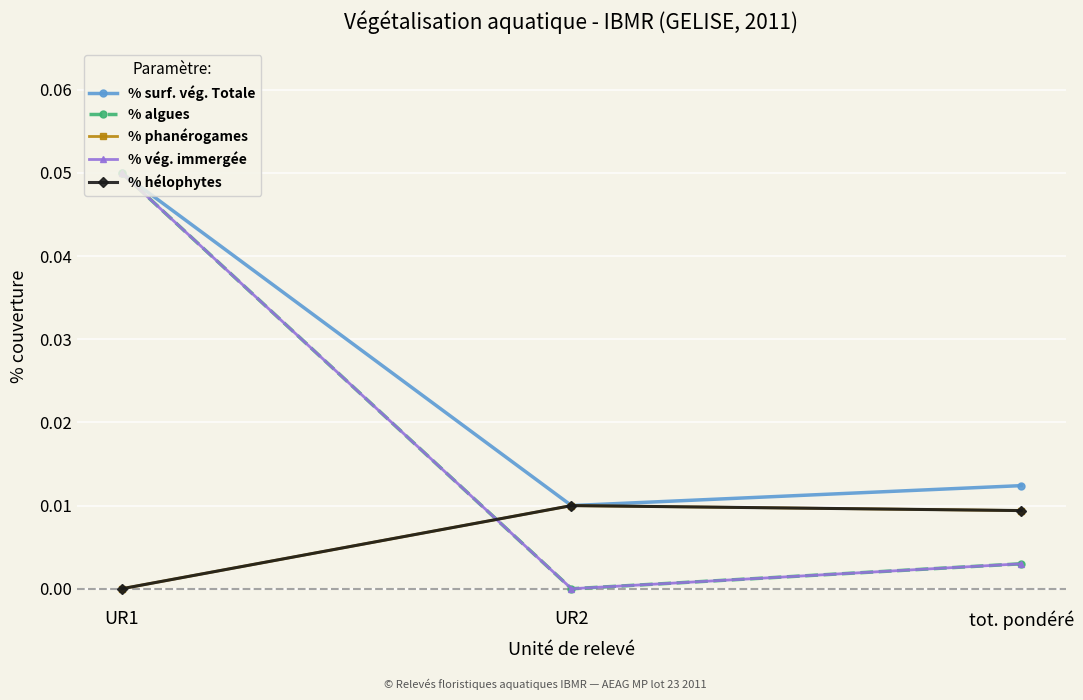

Is this an area chart (filled region under the line)?

No